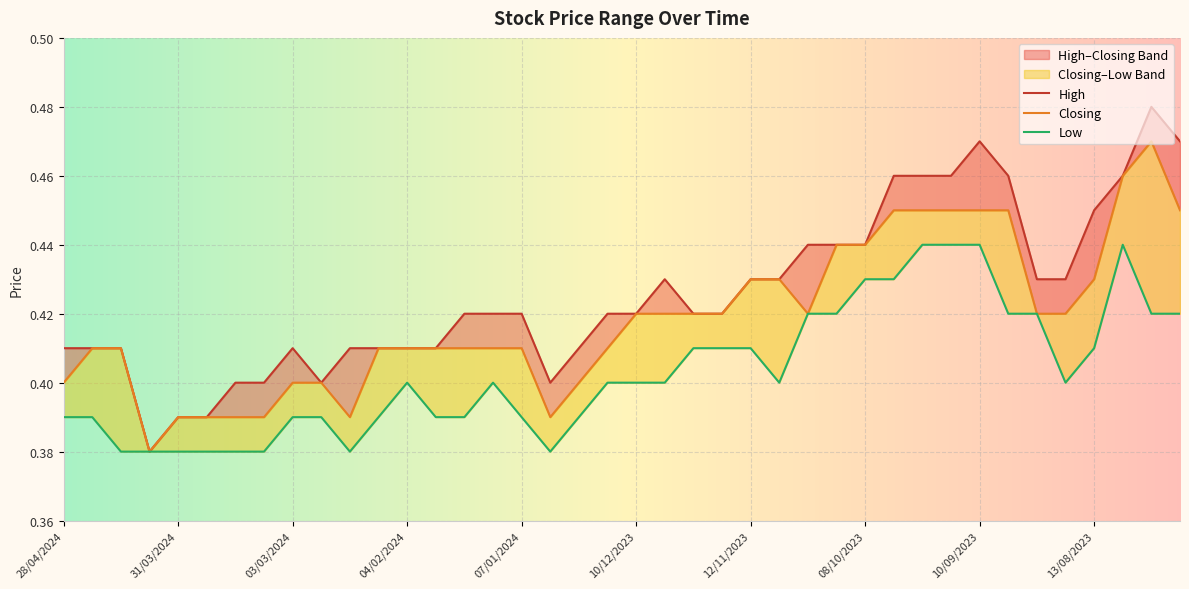

What is the label of the 2nd point from the left?

21/04/2024